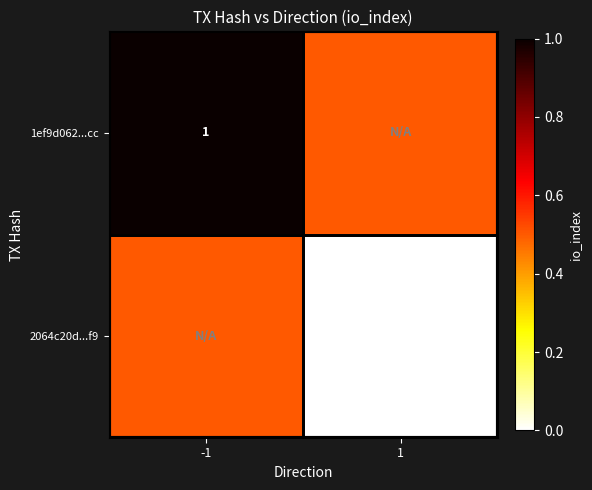

At which category is the sum across all series the highest?

-1